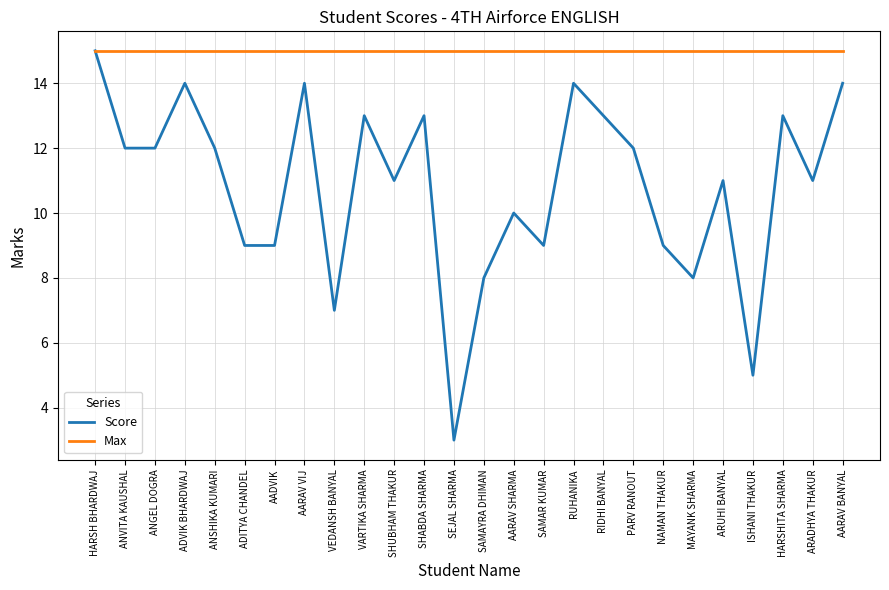

What position from the left is RUHANIKA?

17